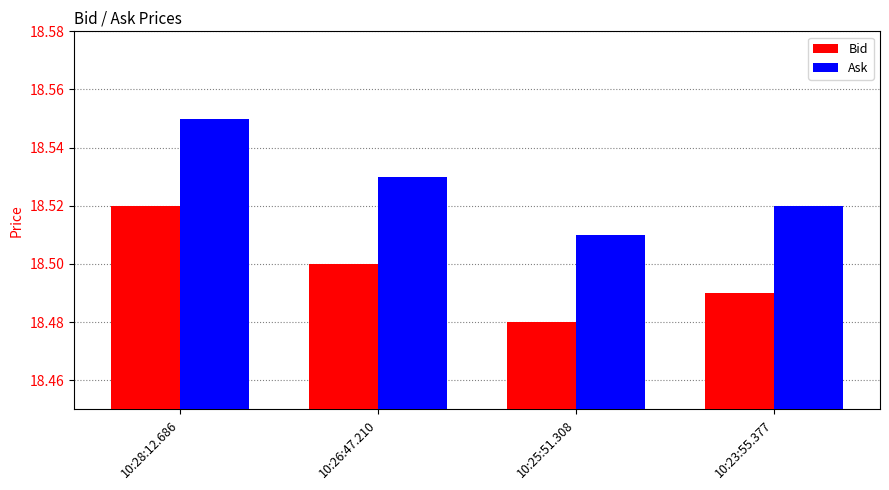

What is the label of the 2nd bar from the left?

10:26:47.210